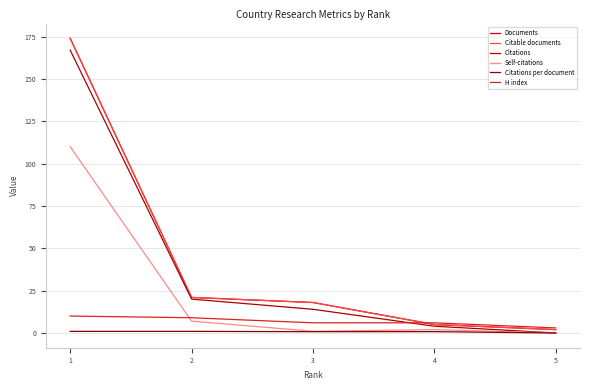

At which category is the sum across all series the highest?

1